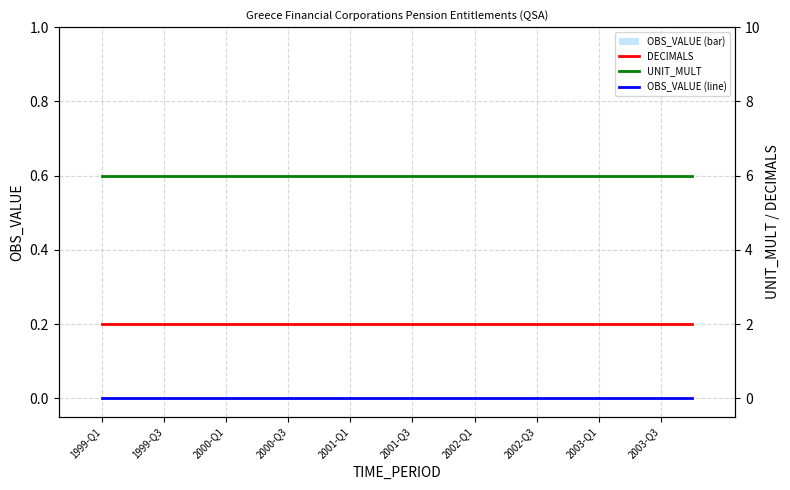

Which series changed the most between 2000-Q1 and 2003-Q3?

OBS_VALUE (bar)